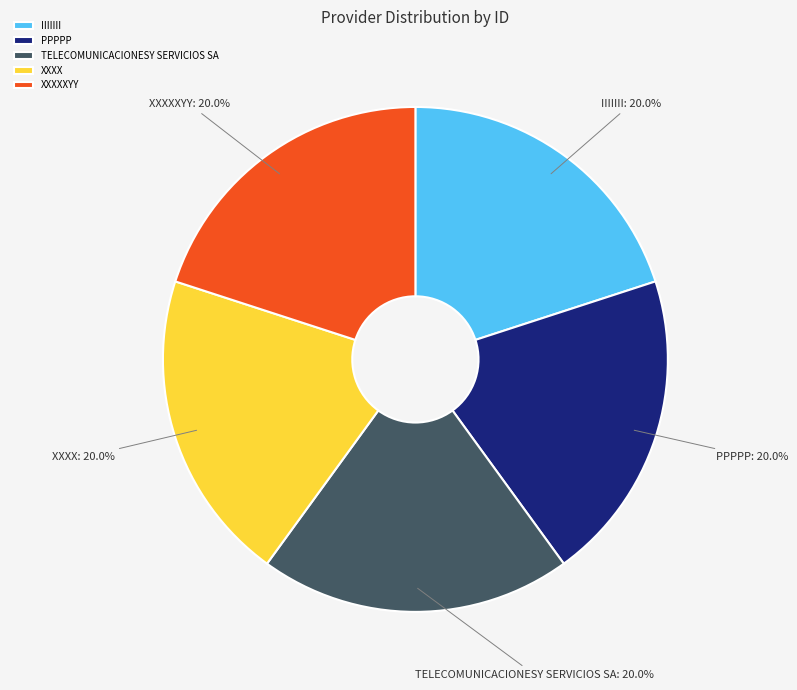

To the nearest percent, what is the combined percentage of TELECOMUNICACIONESY SERVICIOS SA and PPPPP?

40%